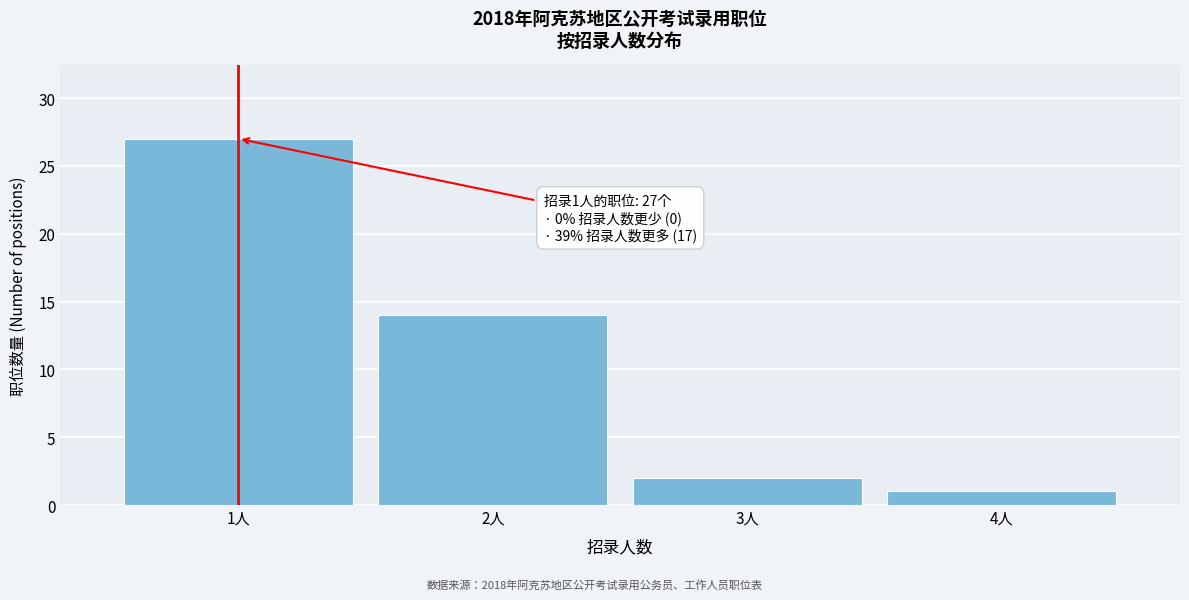

Reading left to right, extract all data points from this chart.

27	14	2	1